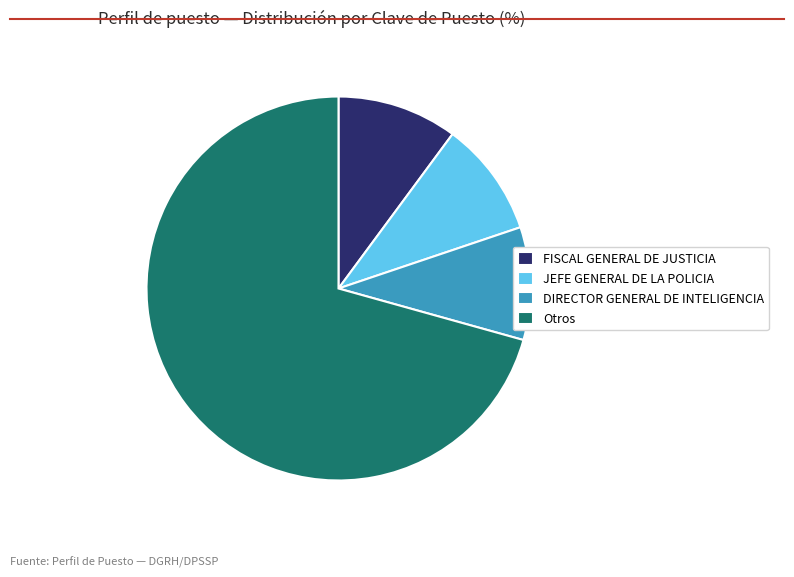

Count the number of slices in the pie.

4